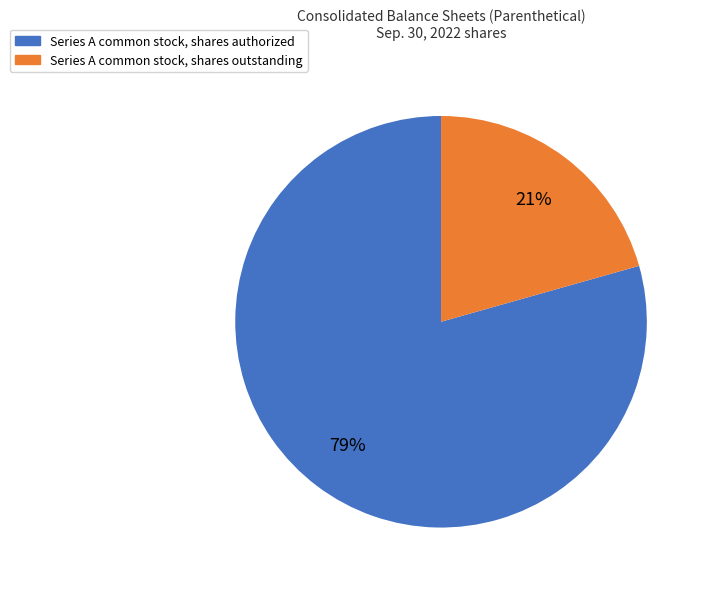

How many segments does this pie chart have?

2